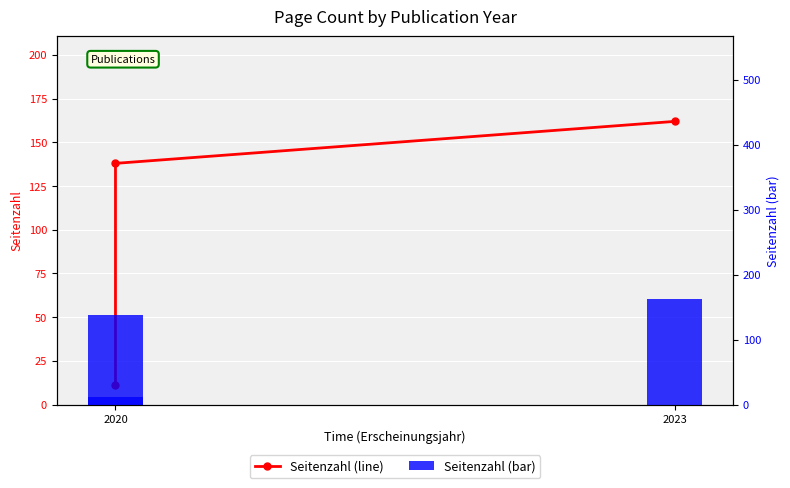

What is the maximum value for Seitenzahl (bar)?

162